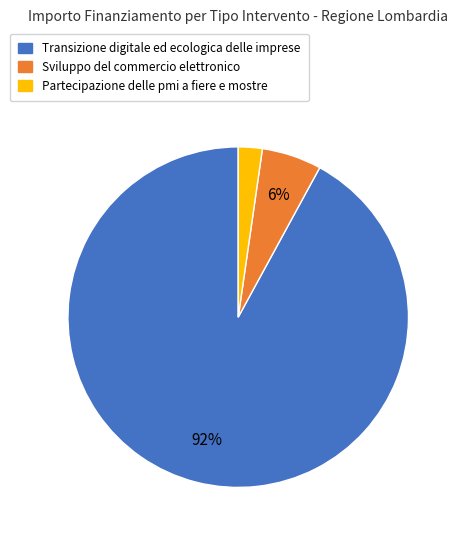

Do Sviluppo del commercio elettronico and Transizione digitale ed ecologica delle imprese together represent more than half of the pie?

Yes